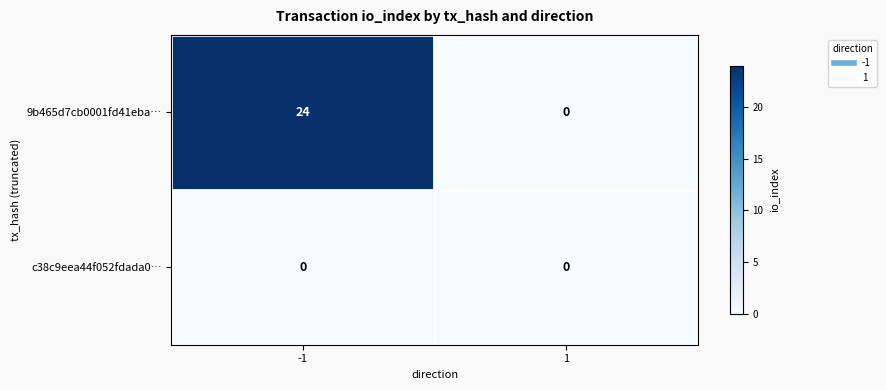

At which category is the sum across all series the highest?

-1